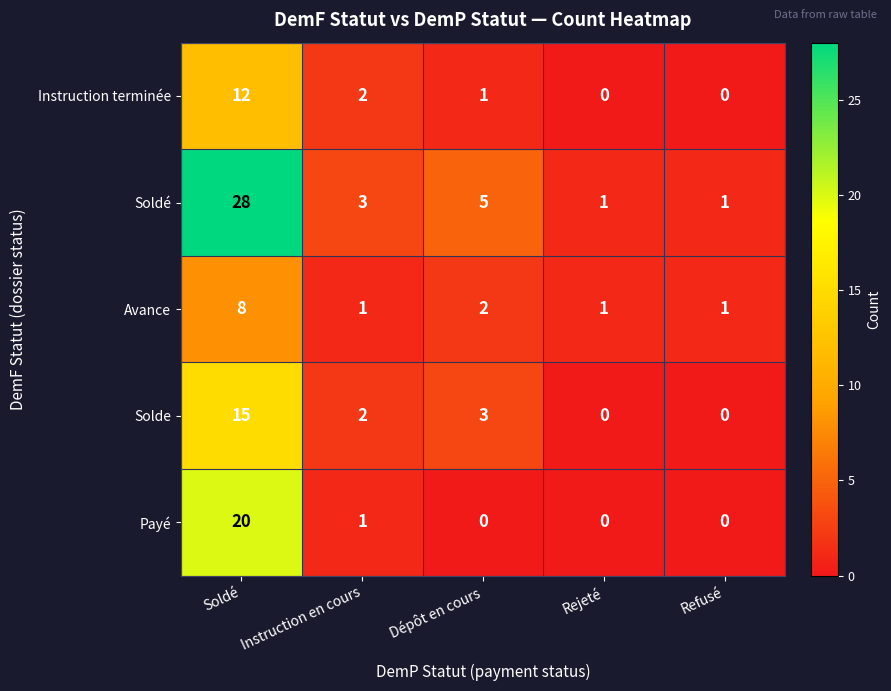

The value of Soldé at Soldé is 48. True or false?

False